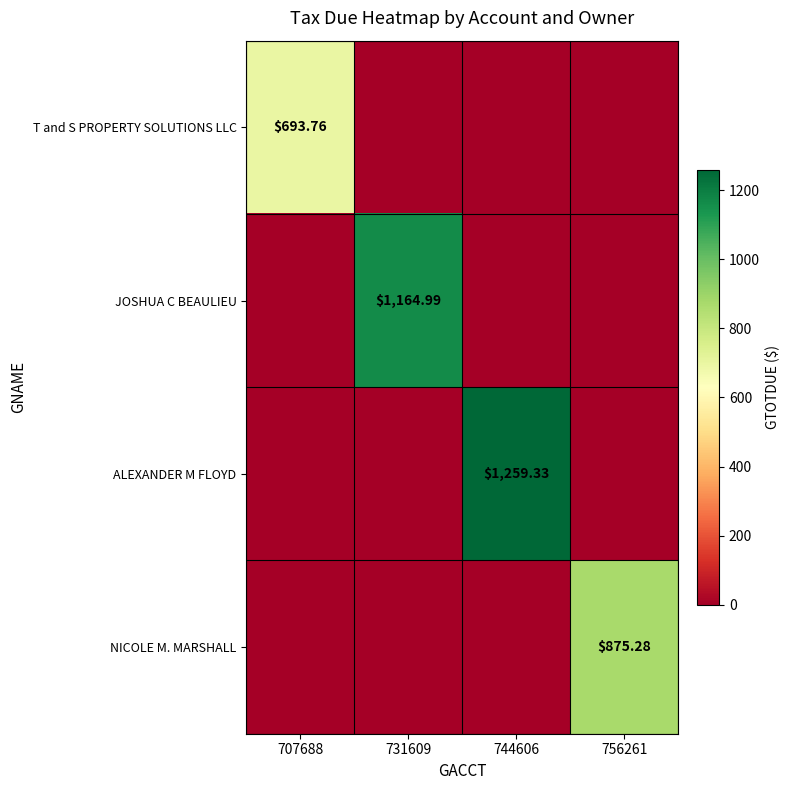

What is the difference between the highest and lowest values at 731609?

1165.0